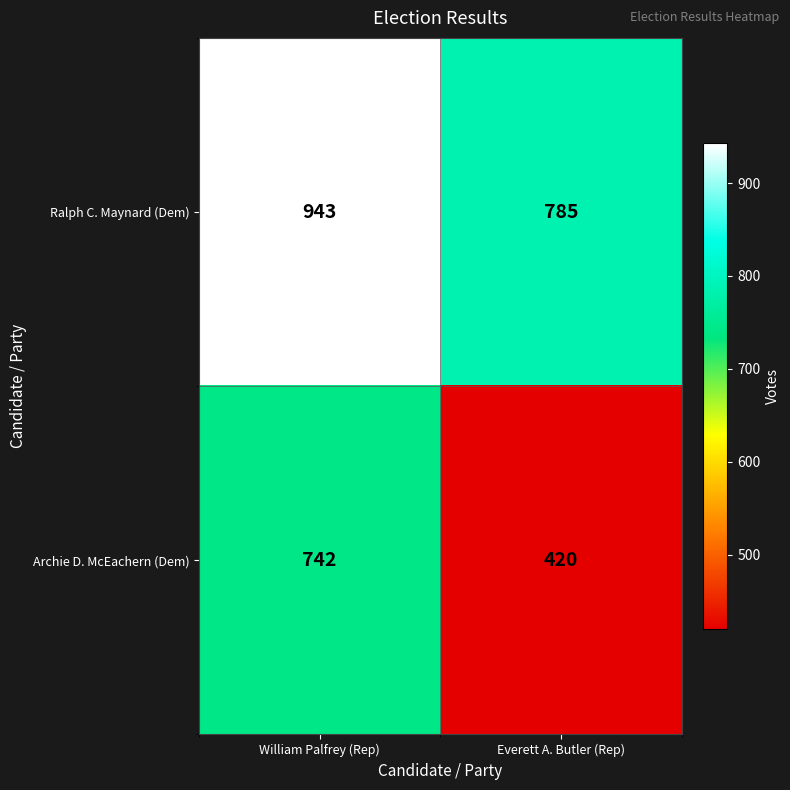

Reading left to right, list all the values displayed in this chart.

Ralph C. Maynard (Dem): 943	785
Archie D. McEachern (Dem): 742	420